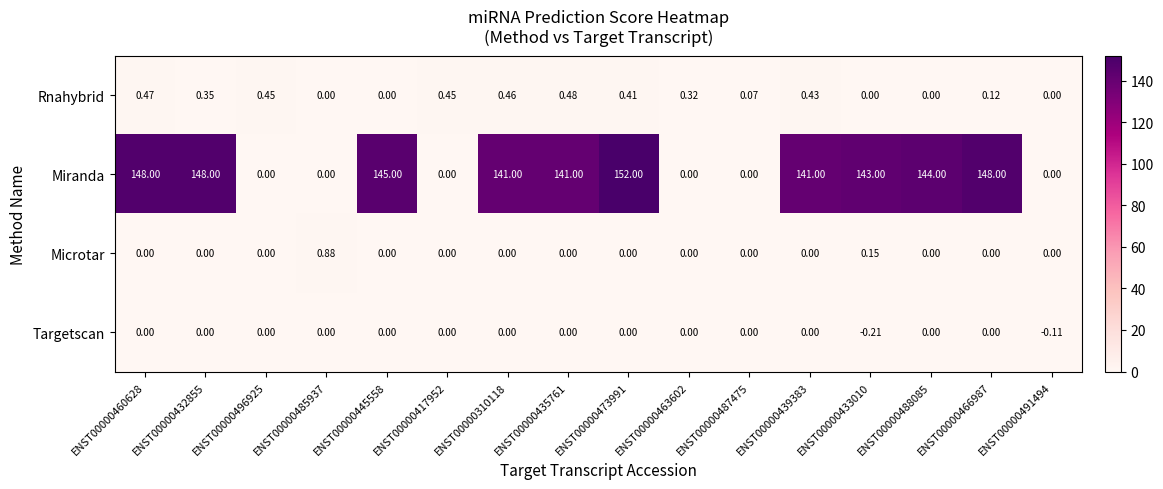

Which series has the widest spread of values?

Miranda